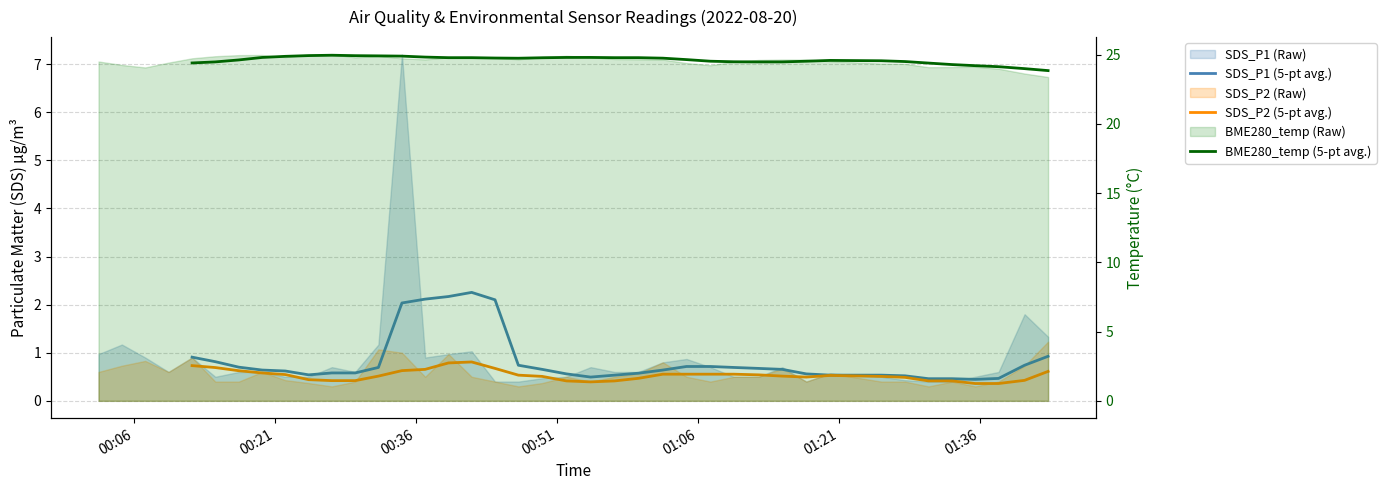

The SDS_P1 (5-pt avg.) series shows 0.1 at 8. True or false?

False